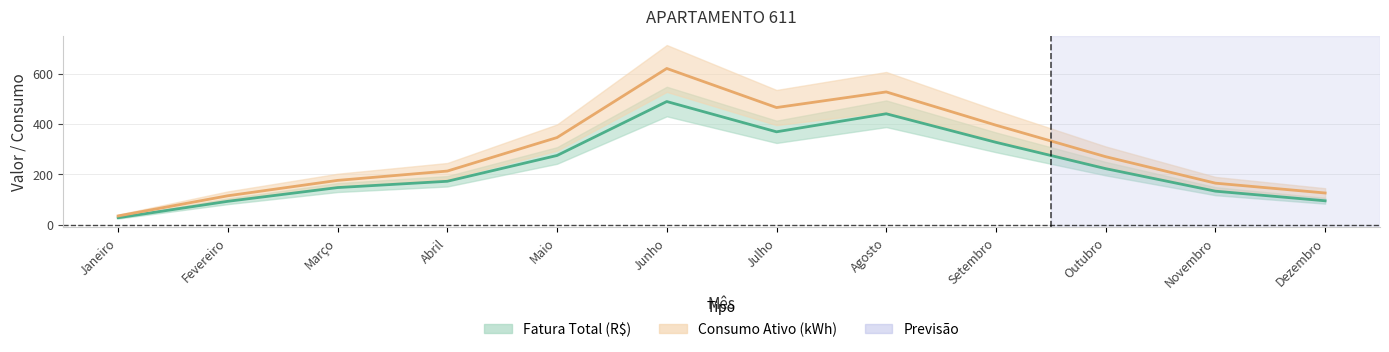

True or false: Consumo Ativo (kWh) has more than 1 interior local peaks.

True